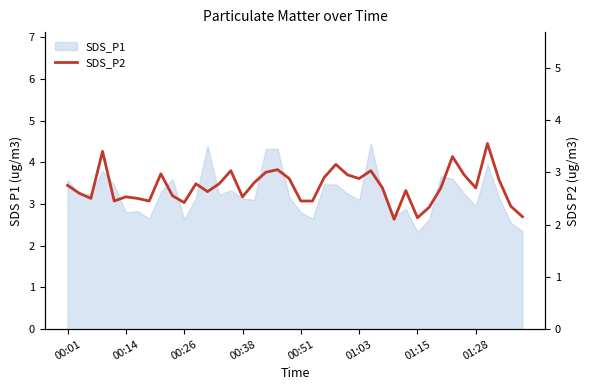

How many data points does each series have?

40